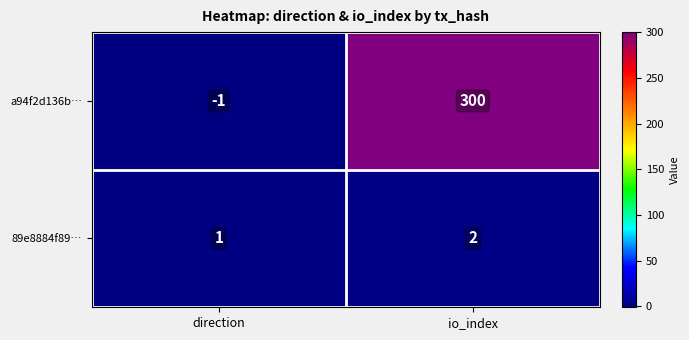

What is the difference between the a94f2d136b… values at io_index and direction?

301